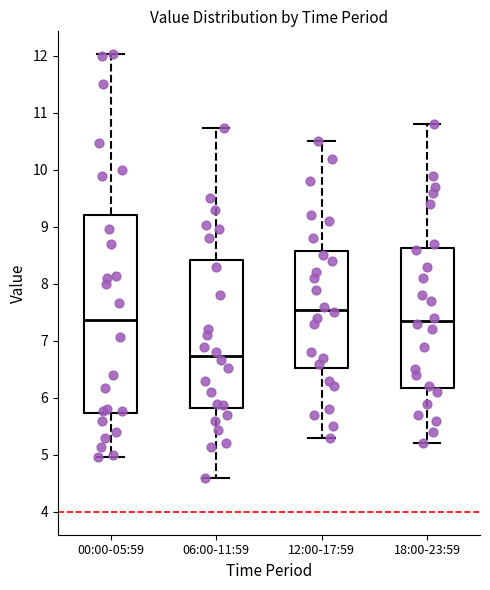

Which box's median line is the lowest?

06:00-11:59